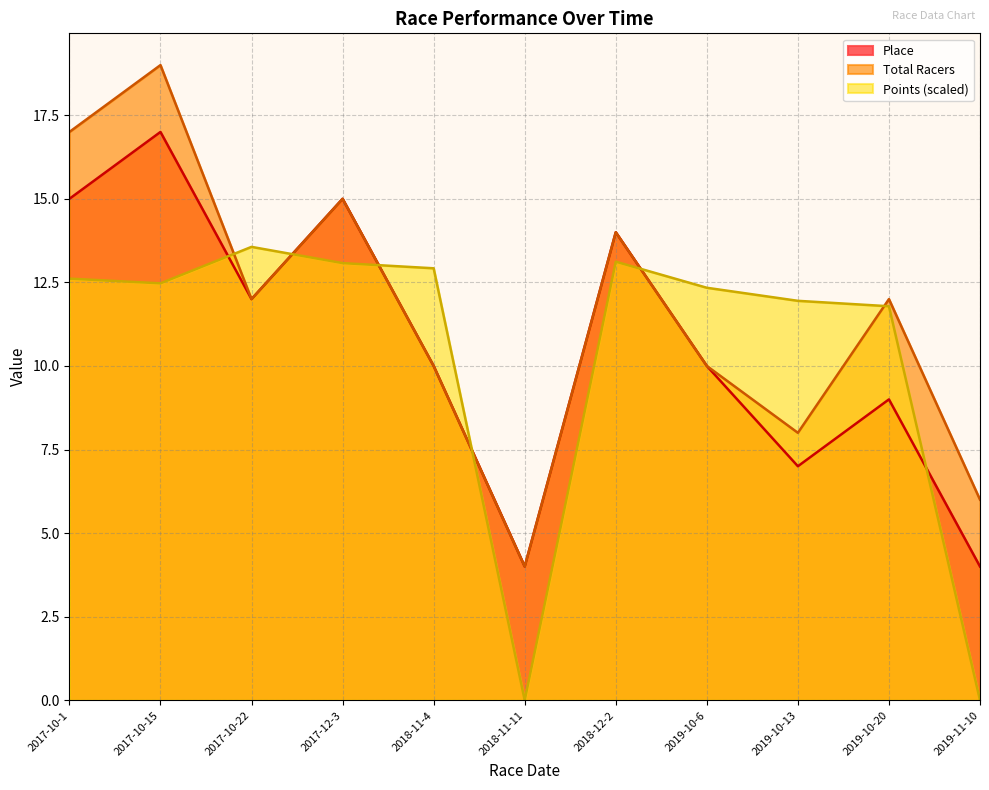

Is the value of Total Racers at 2017-10-15 greater than the value of Place at 2019-10-13?

Yes